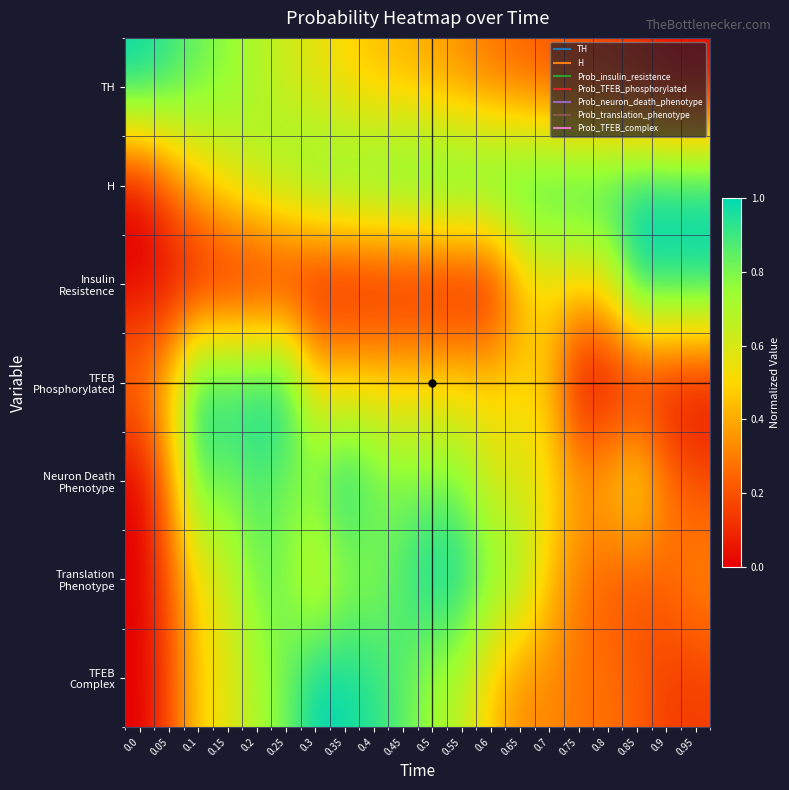

Which has a higher value, 0.75 or 0.3?

0.3